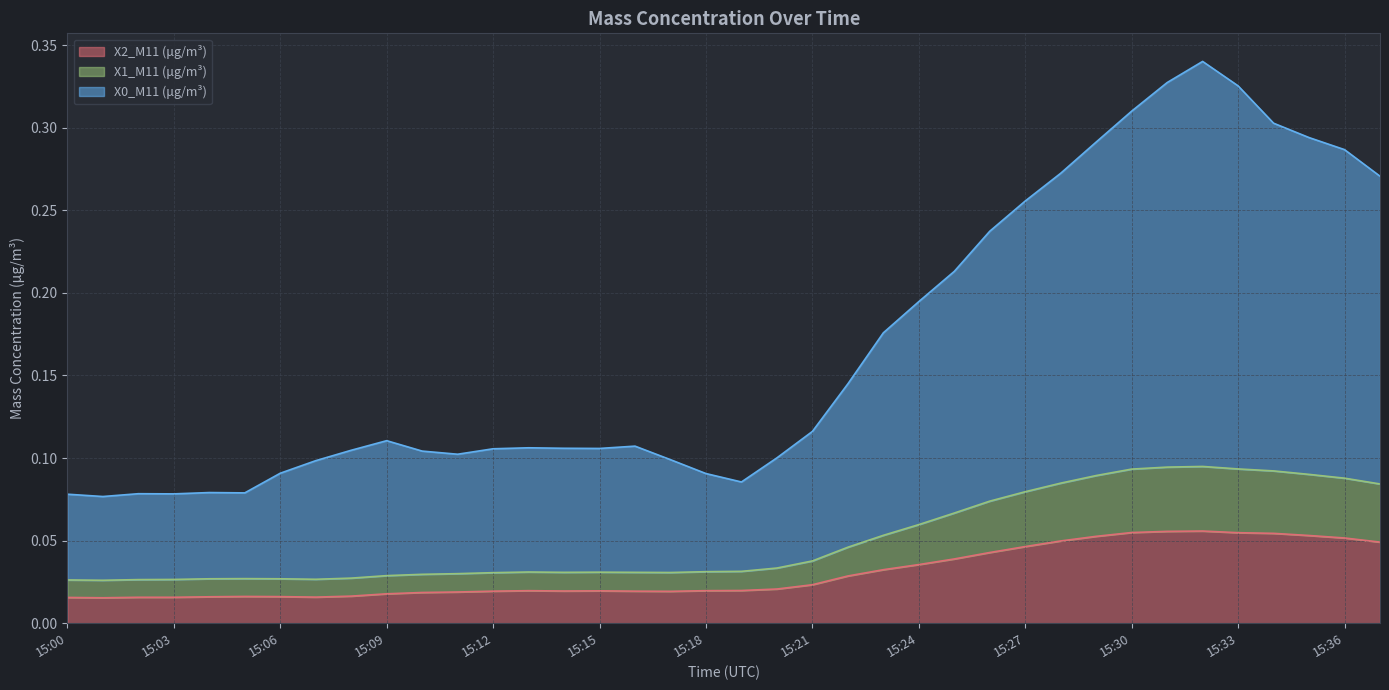

What is the value of the X0_M11 (μg/m³) point at the 30th from the left?

0.3